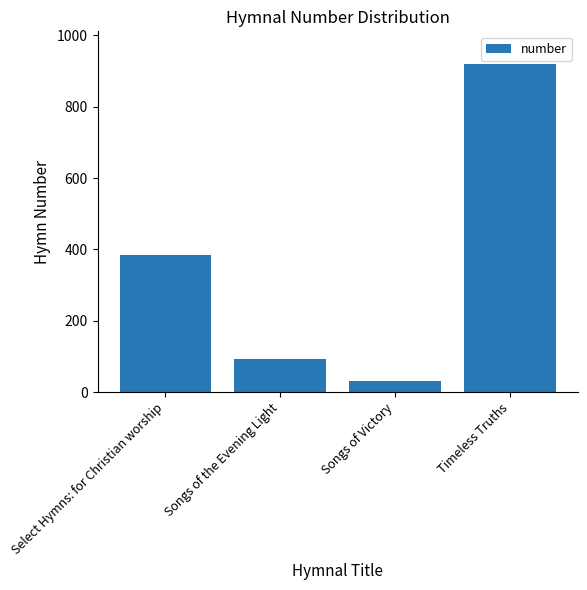

Which category has the highest value across all series?

Timeless Truths